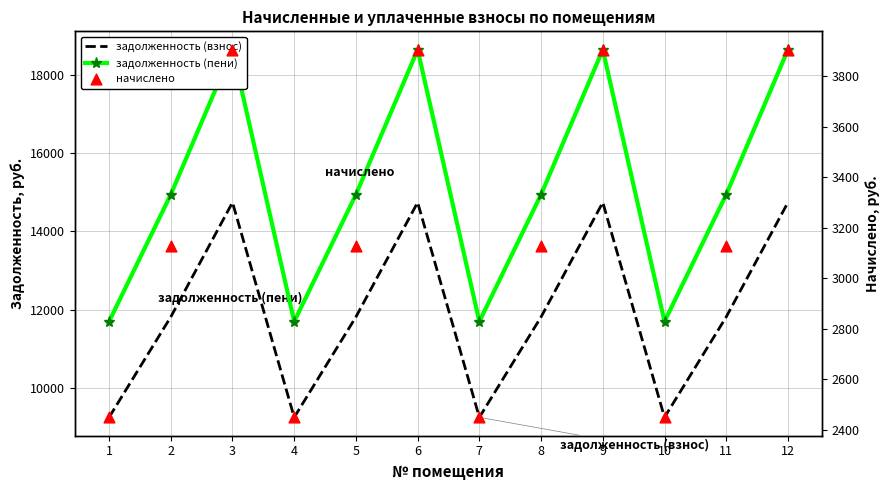

What are all the series names shown in the legend?

задолженность (взнос), задолженность (пени), начислено